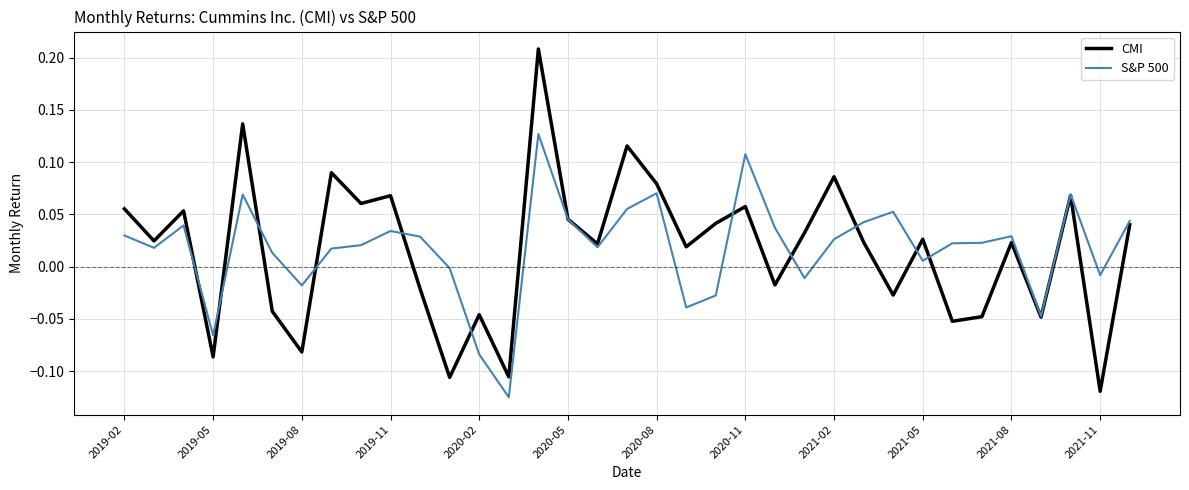

Rank the series by their maximum value, from lowest to highest.

S&P 500, CMI